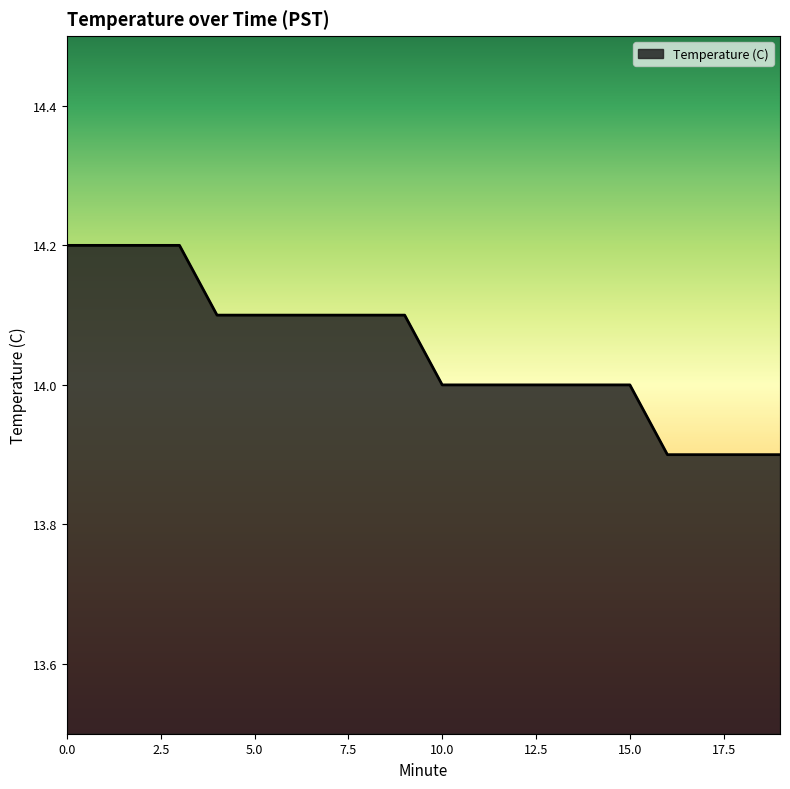

What is the sum of all values?

281.0